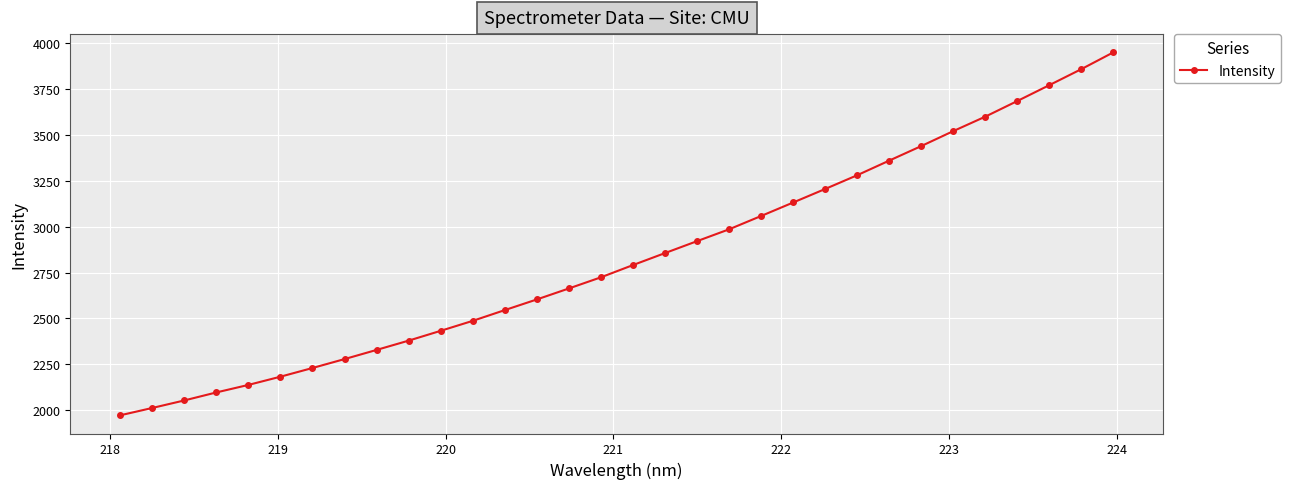

What is the greatest value displayed?

3951.2